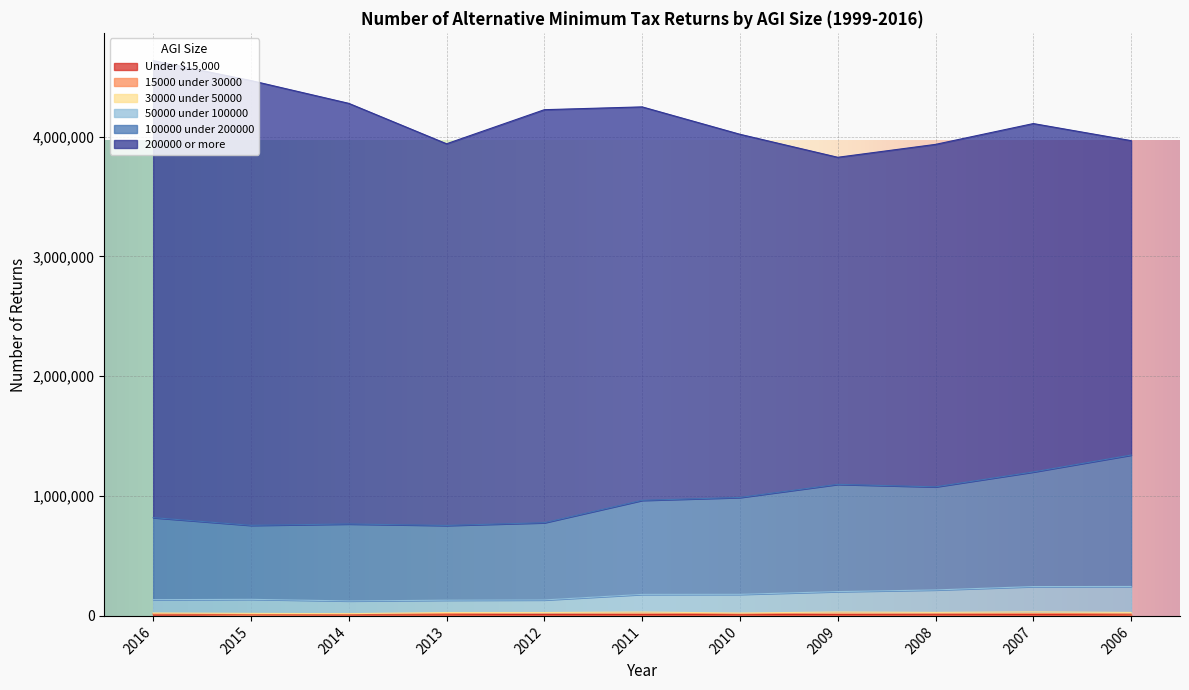

Which has a higher value, 2009 or 2016?

2016